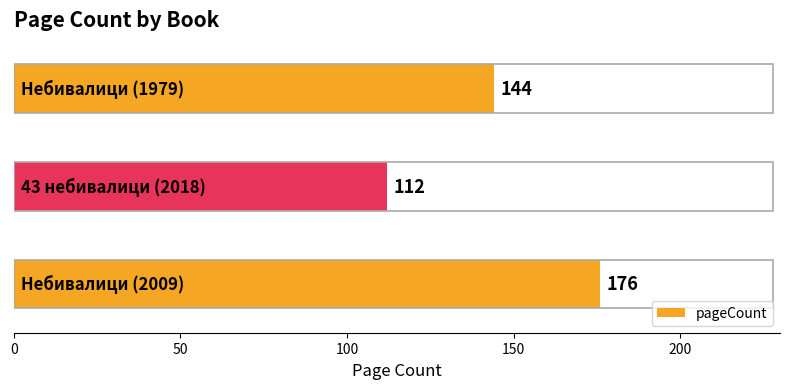

What is the difference between the maximum and minimum values?

64